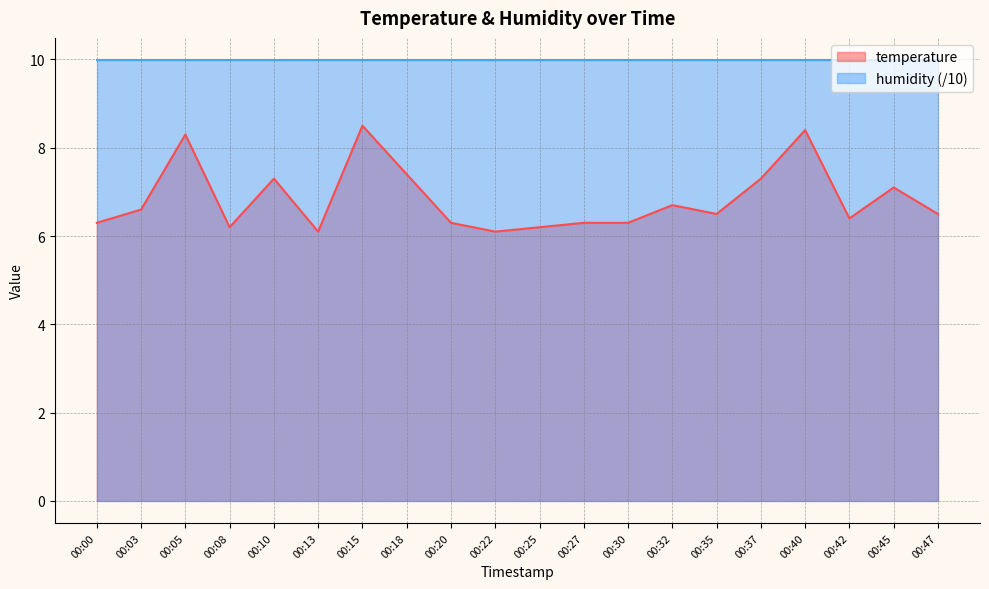

What is the ratio of the value at 00:05 to the value at 00:45?

1.2